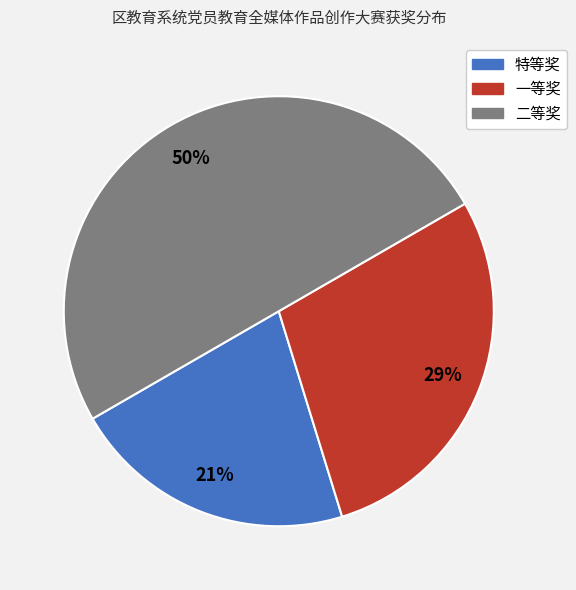

Combined, do 二等奖 and 特等奖 account for over 50%?

Yes